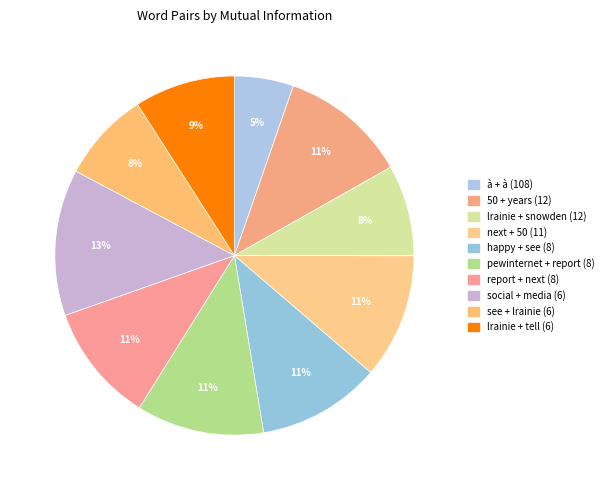

To the nearest percent, what is the difference between the largest and smallest slice percentages?

8%